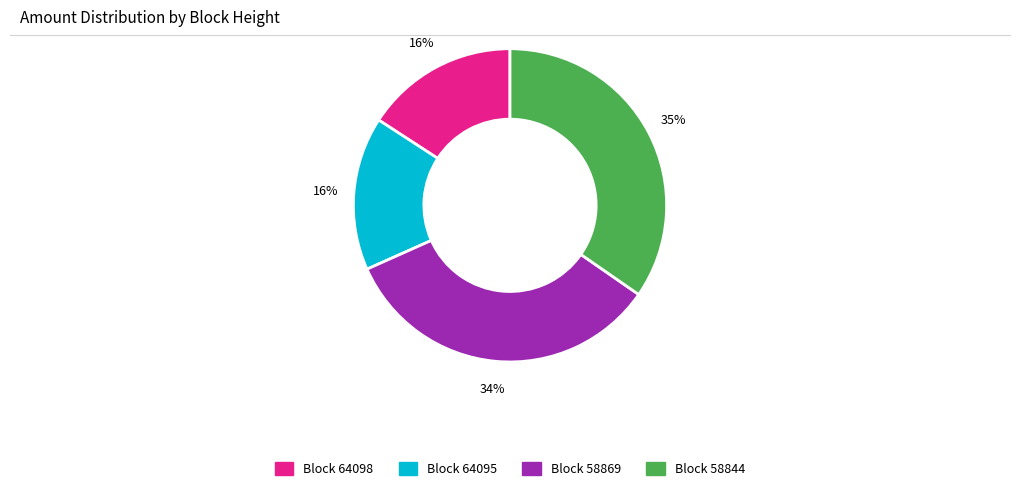

To the nearest percent, what is the difference between the largest and smallest slice percentages?

19%